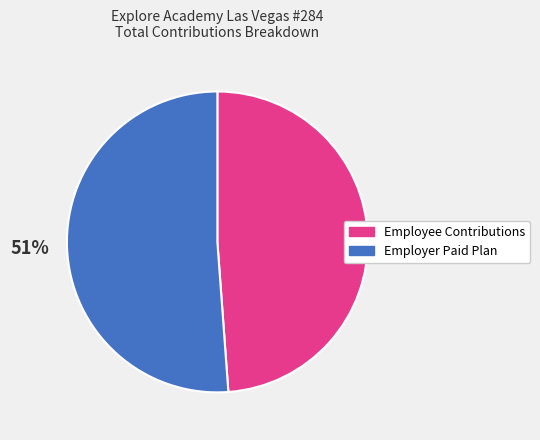

Is there a majority slice in this chart?

Yes